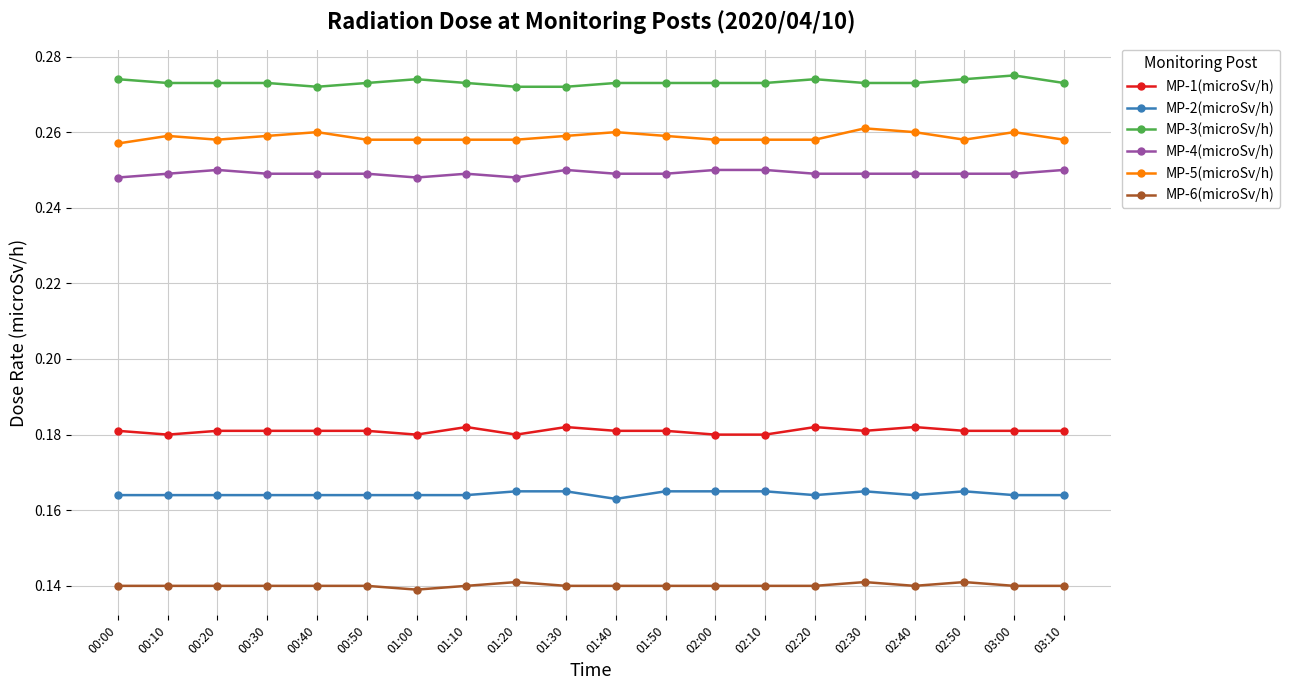

What is the label of the 14th point from the left?

02:10